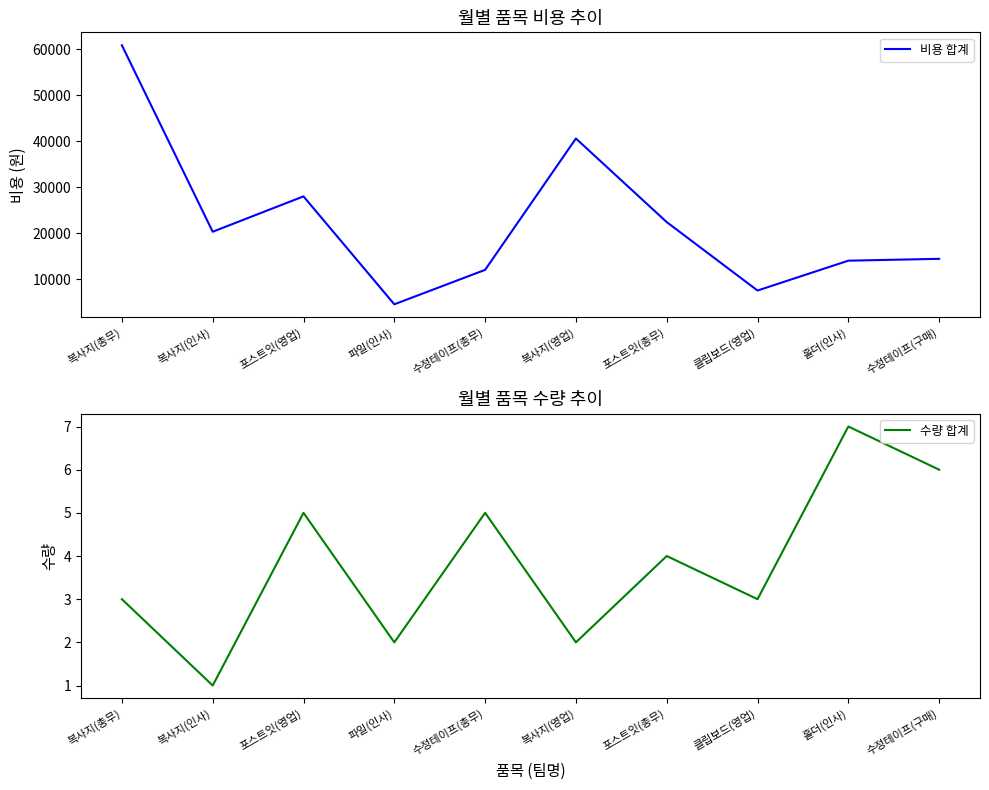

Rank the series by their average value, from lowest to highest.

수량 합계, 비용 합계